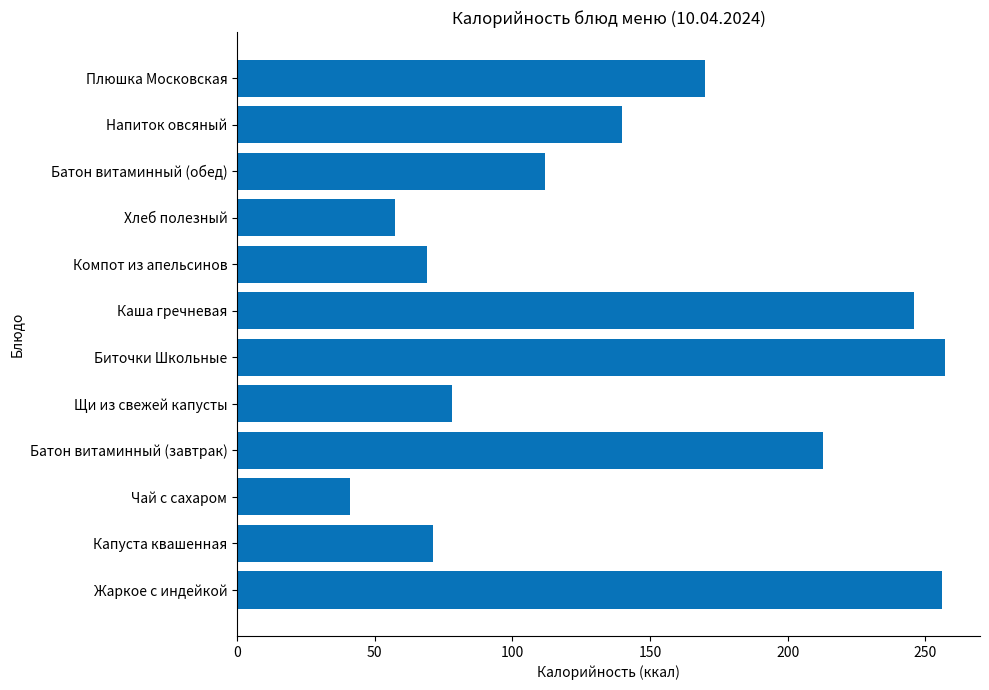

What value does the data have at Каша гречневая?

246.0